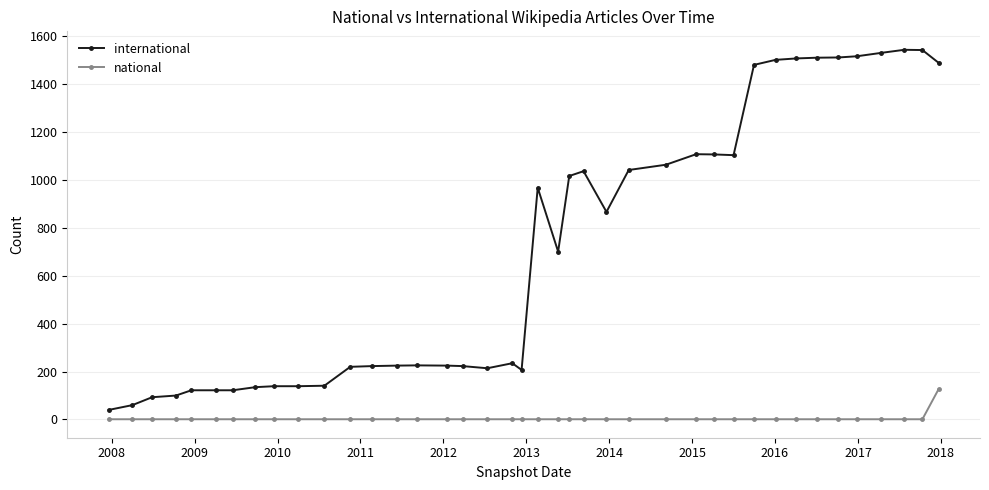

What are all the series names shown in the legend?

international, national